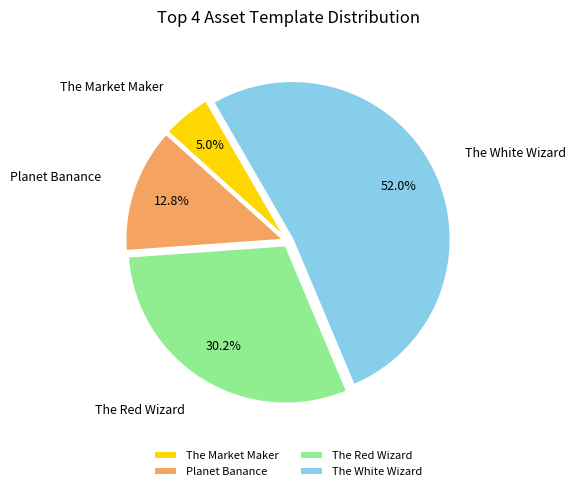

Is there any slice that represents more than half of the pie?

Yes